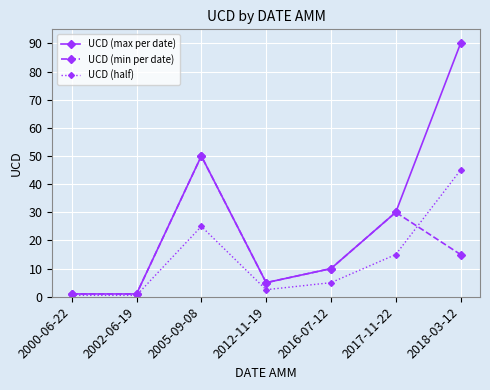

Where is UCD (half) nearest to the value 22?

2005-09-08